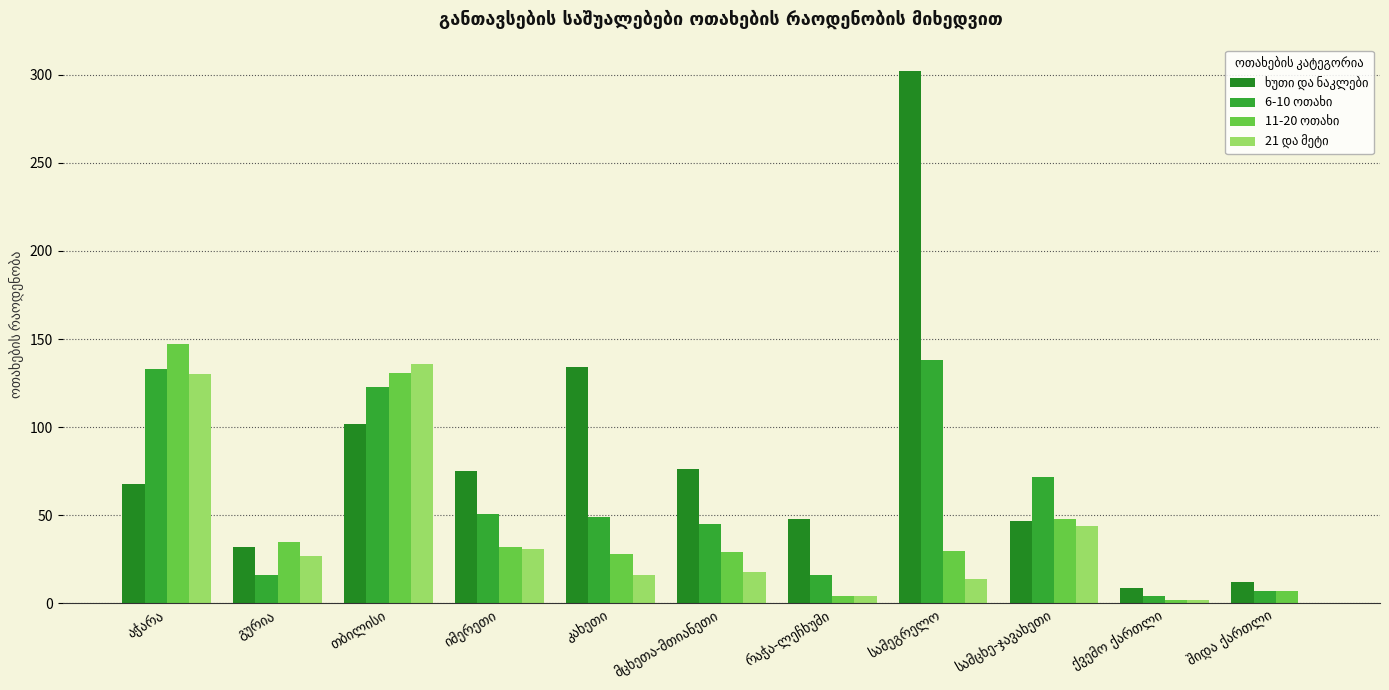

Which label corresponds to the smallest value in the chart?

შიდა ქართლი